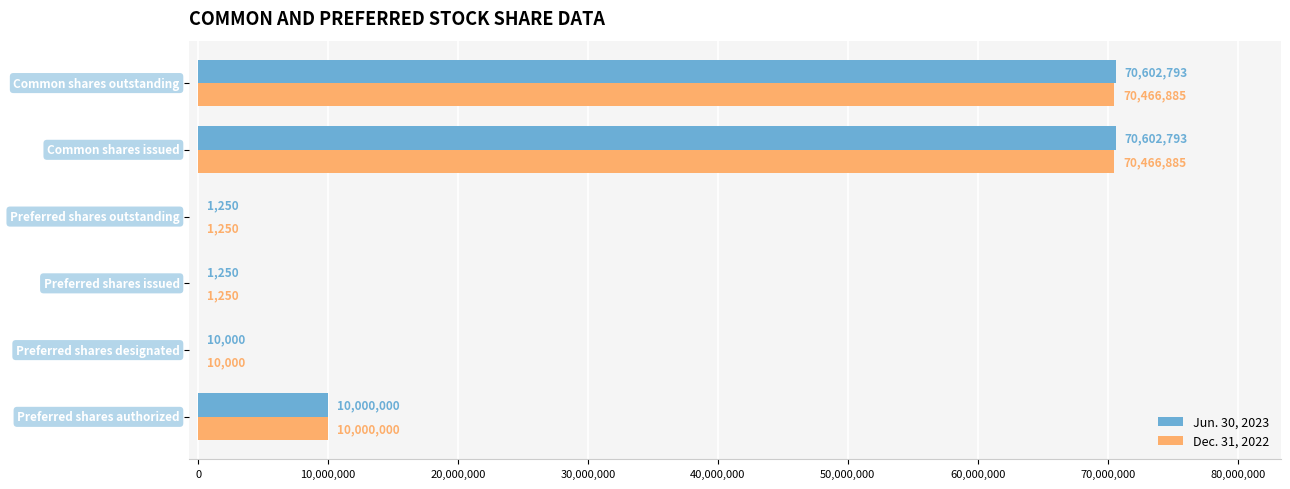

What is the sum of all Jun. 30, 2023 values?

151218086